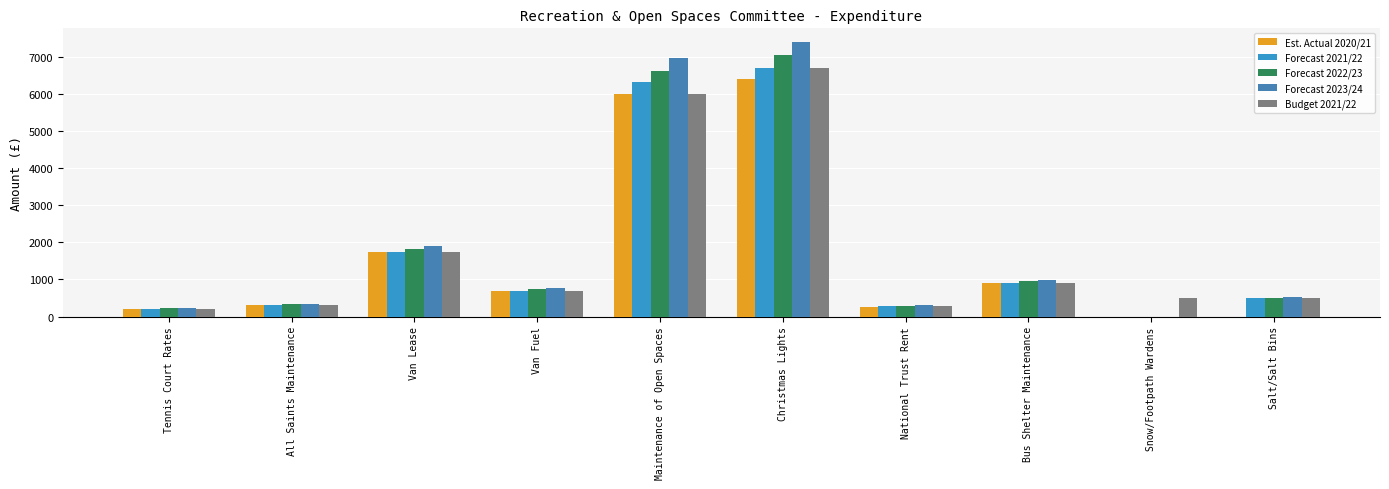

Count the number of categories in the chart.

10